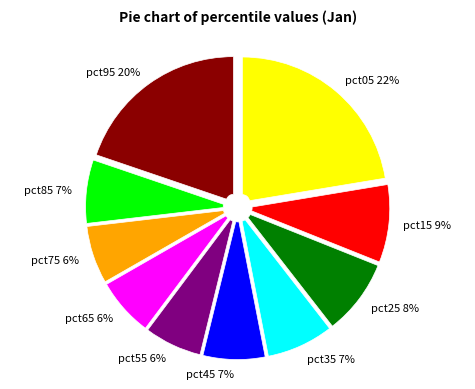

Is pct65 the majority of the pie?

No